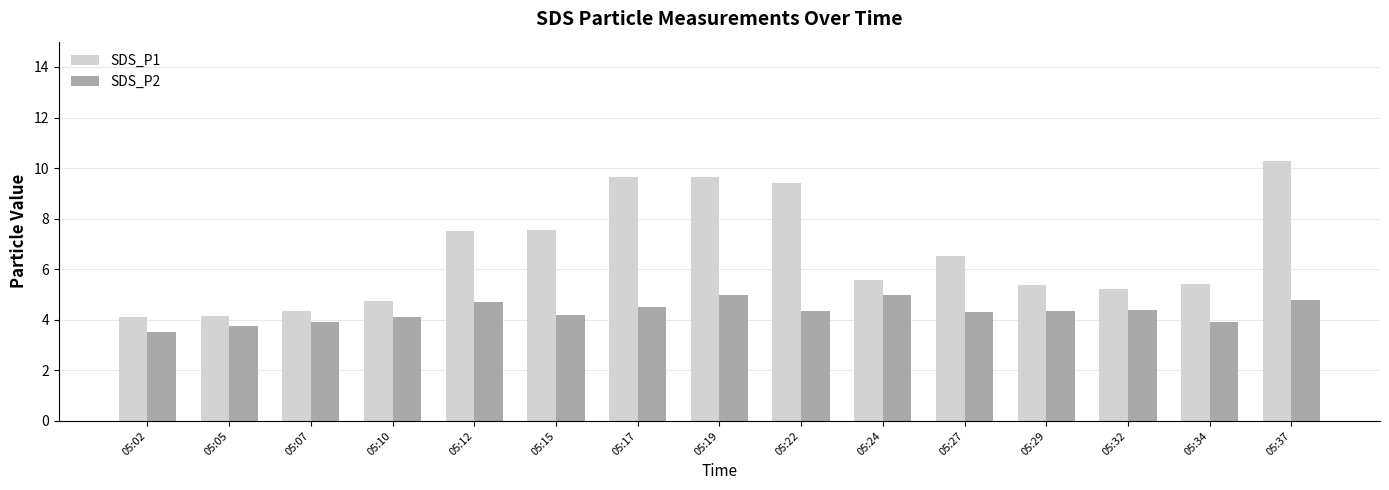

List the series in order of their peak value, highest first.

SDS_P1, SDS_P2